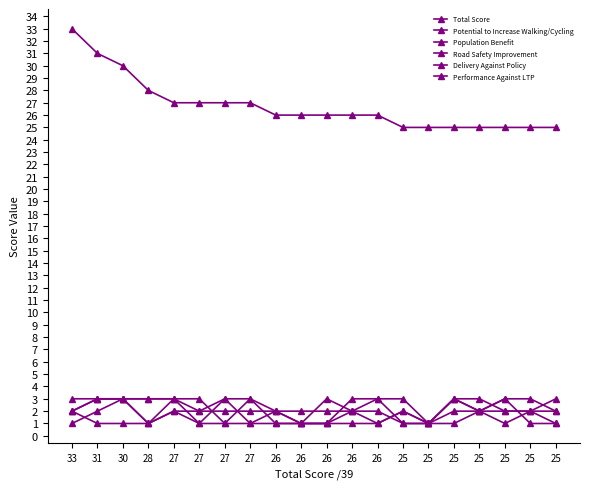

How many data points in Delivery Against Policy are less than 3?

10